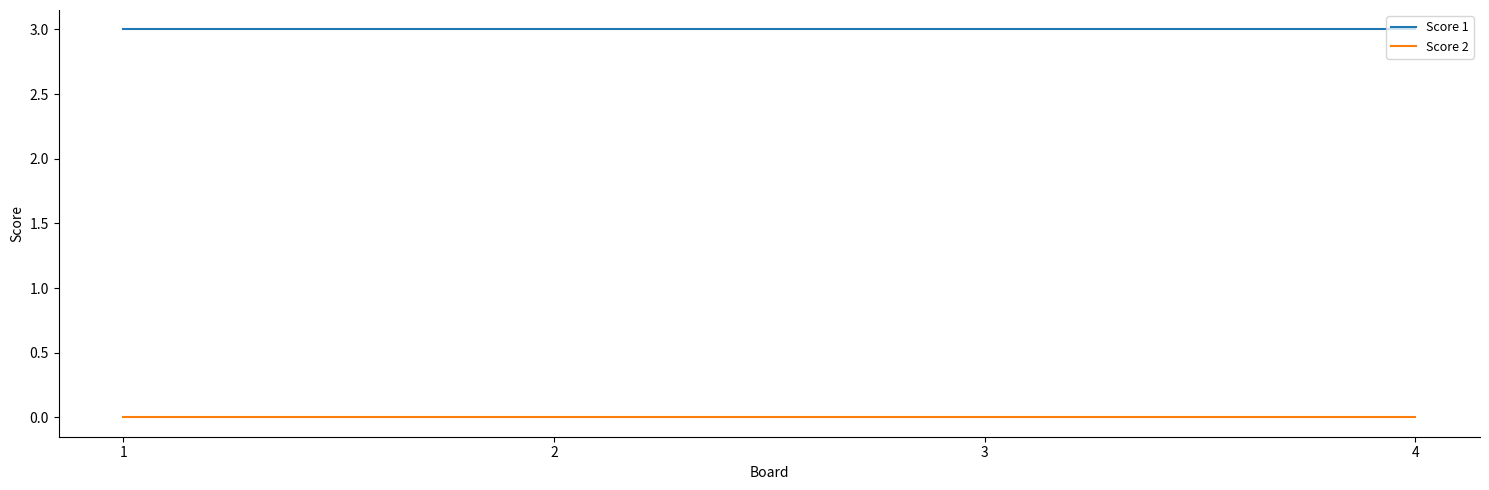

What are all the series names shown in the legend?

Score 1, Score 2